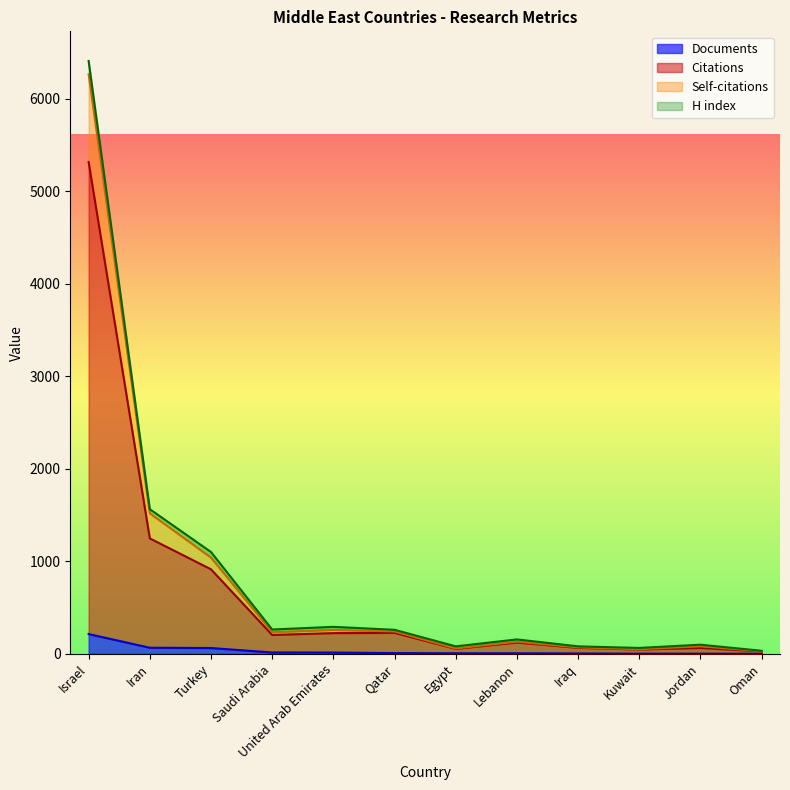

At how many categories does at least one series exceed 32?

11